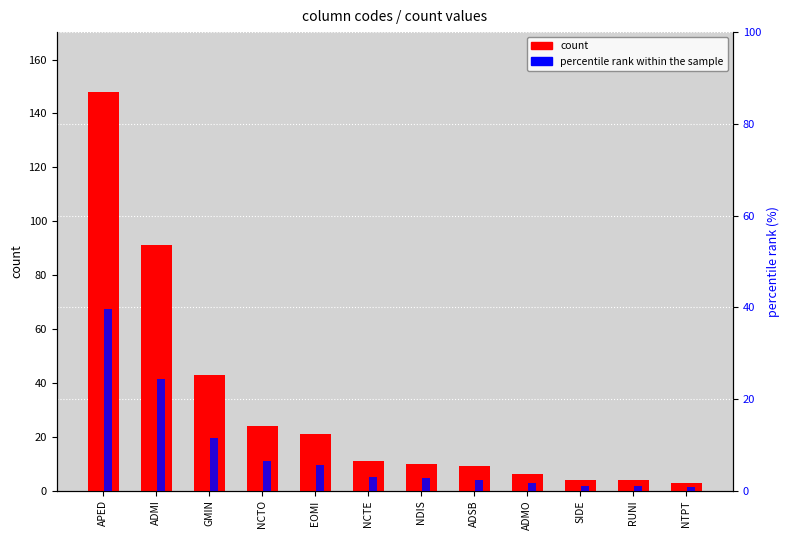

What is the minimum value shown in the chart?

0.8